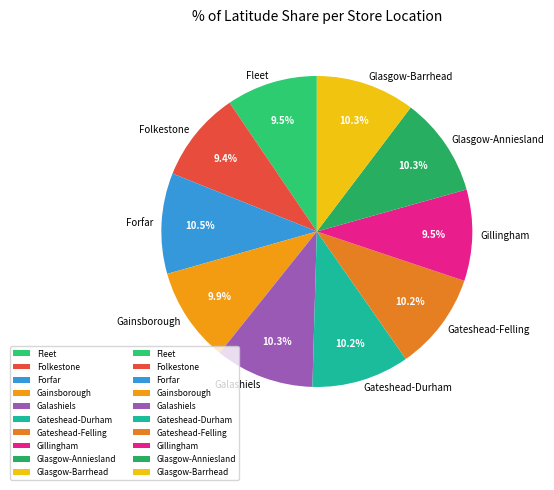

Does Gillingham represent more than half of the total?

No